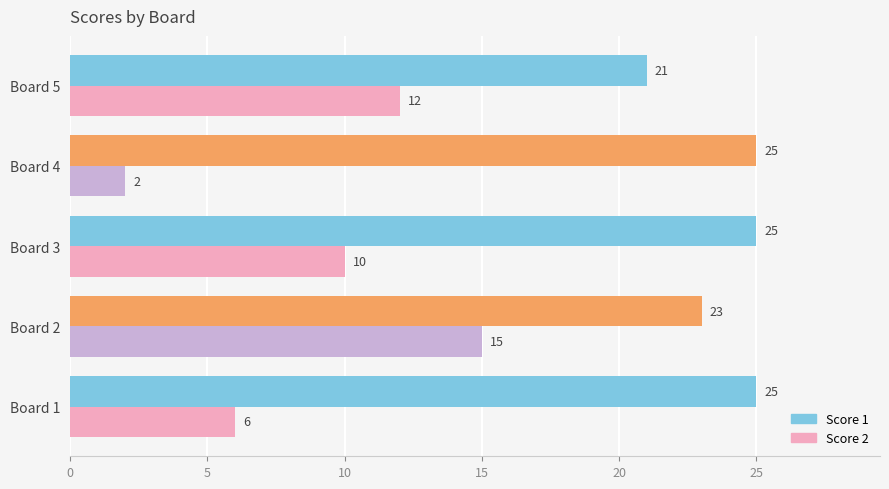

What is the average value of the Score 1 series?

24